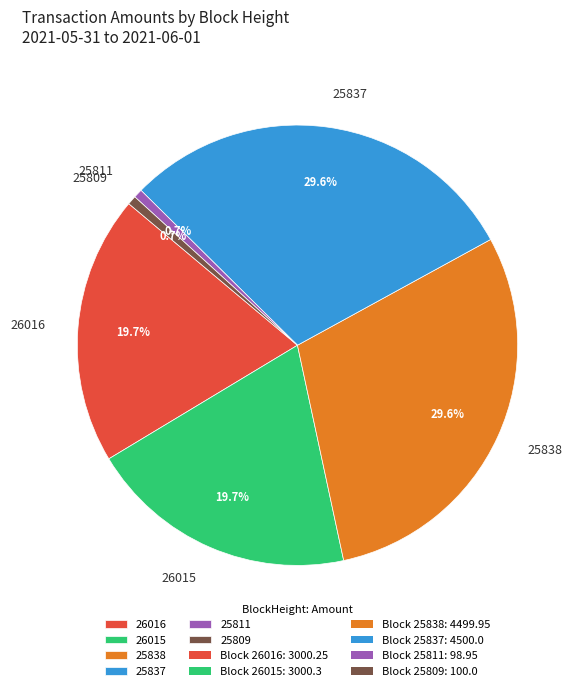

Between 26016 and 25837, which is larger?

25837